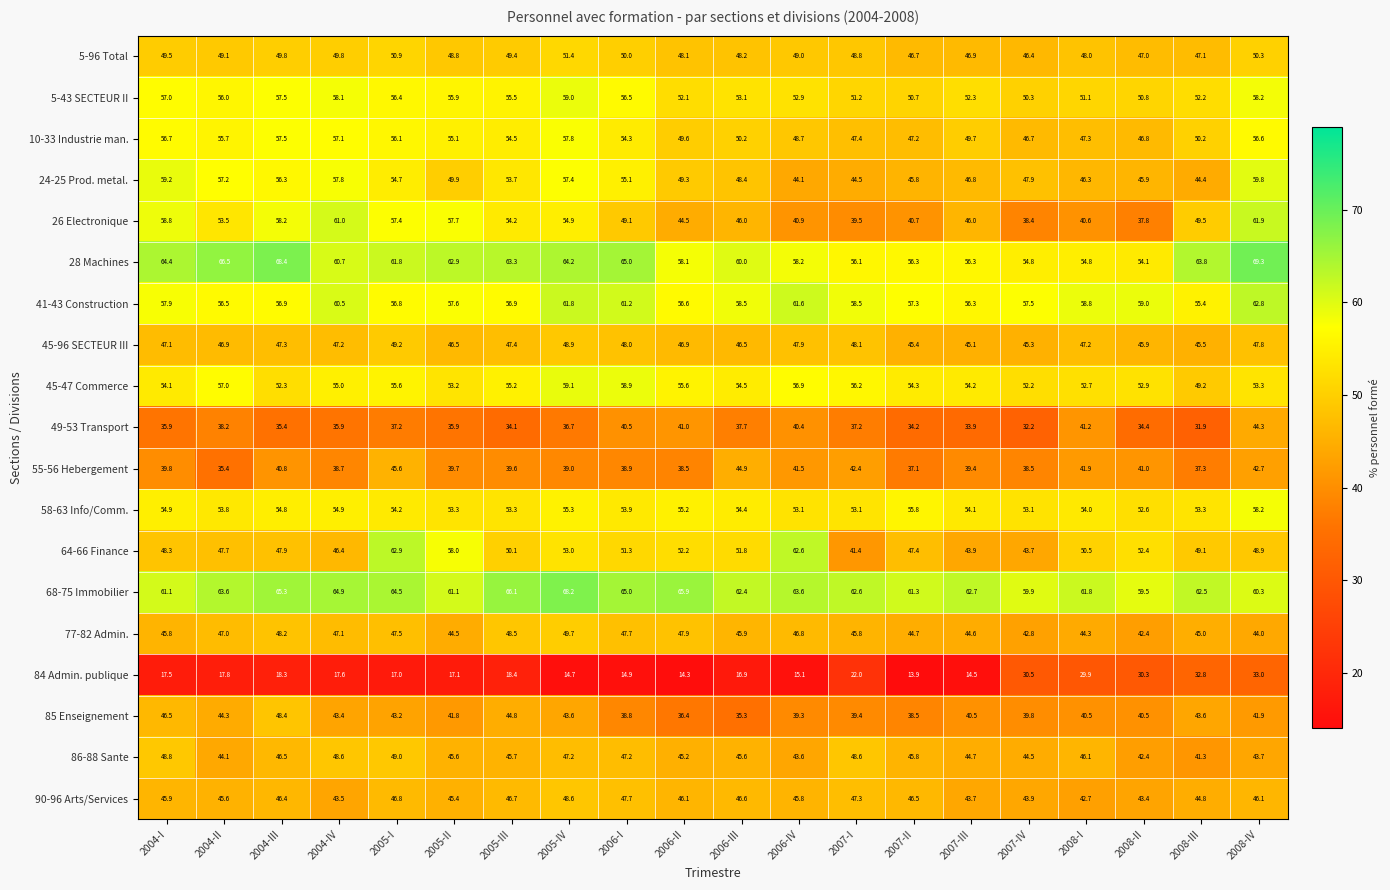

How many series are shown in this chart?

19